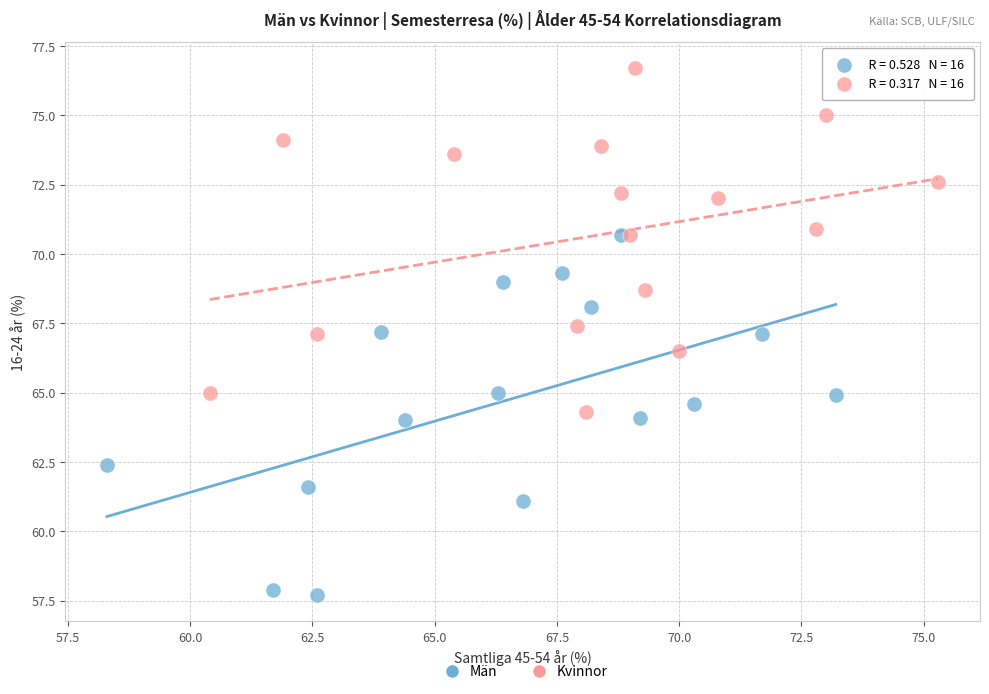

Which series has the largest Y range (max minus min)?

Män